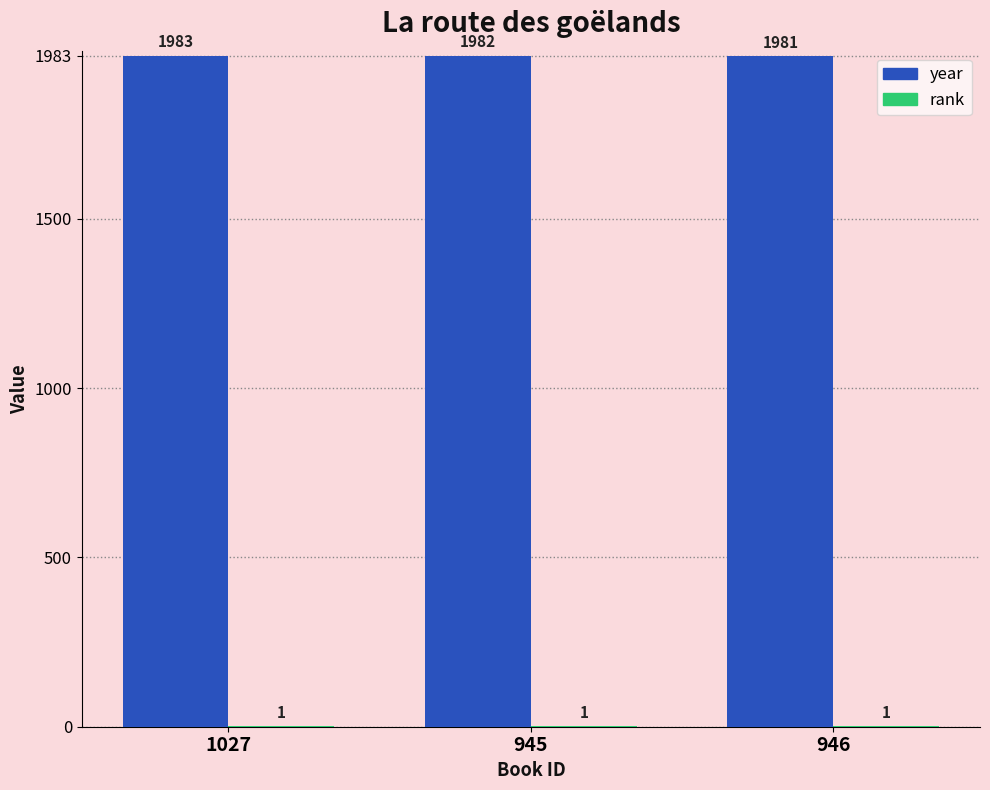

What is the sum of the year values at 945 and 1027?

3965